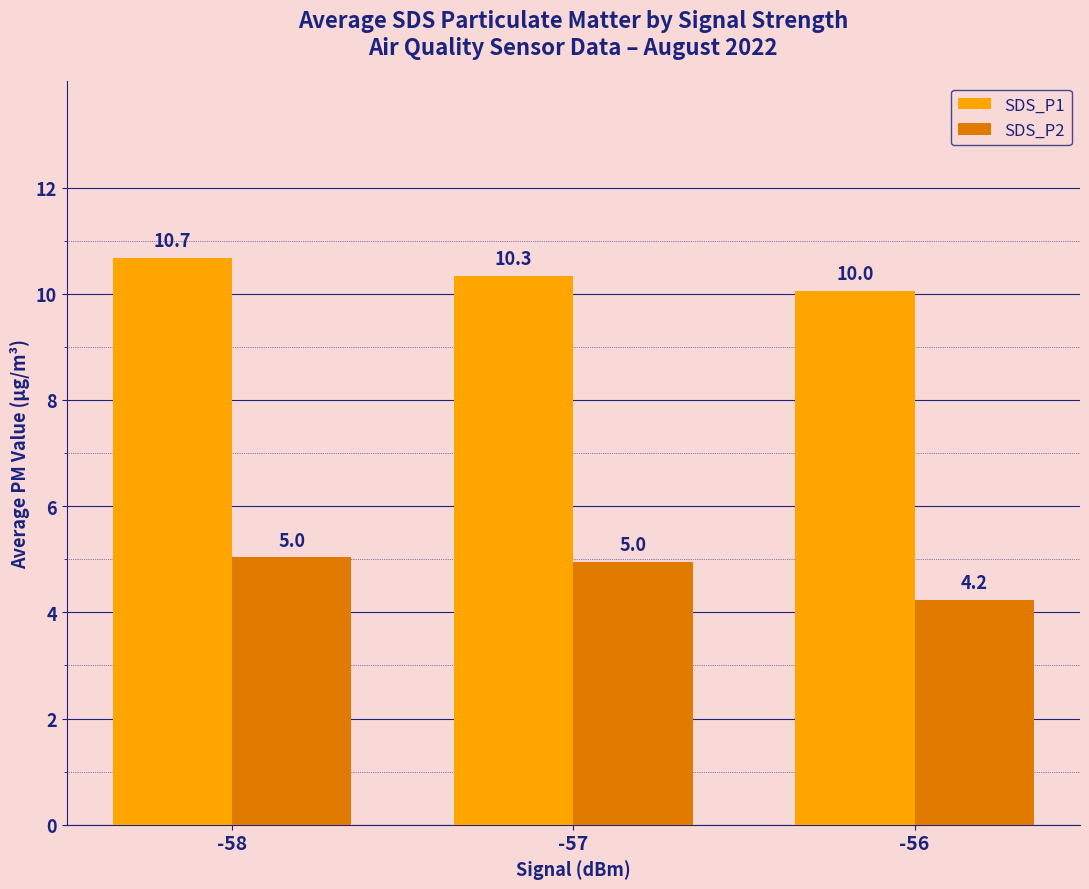

Which category has the highest value across all series?

-58